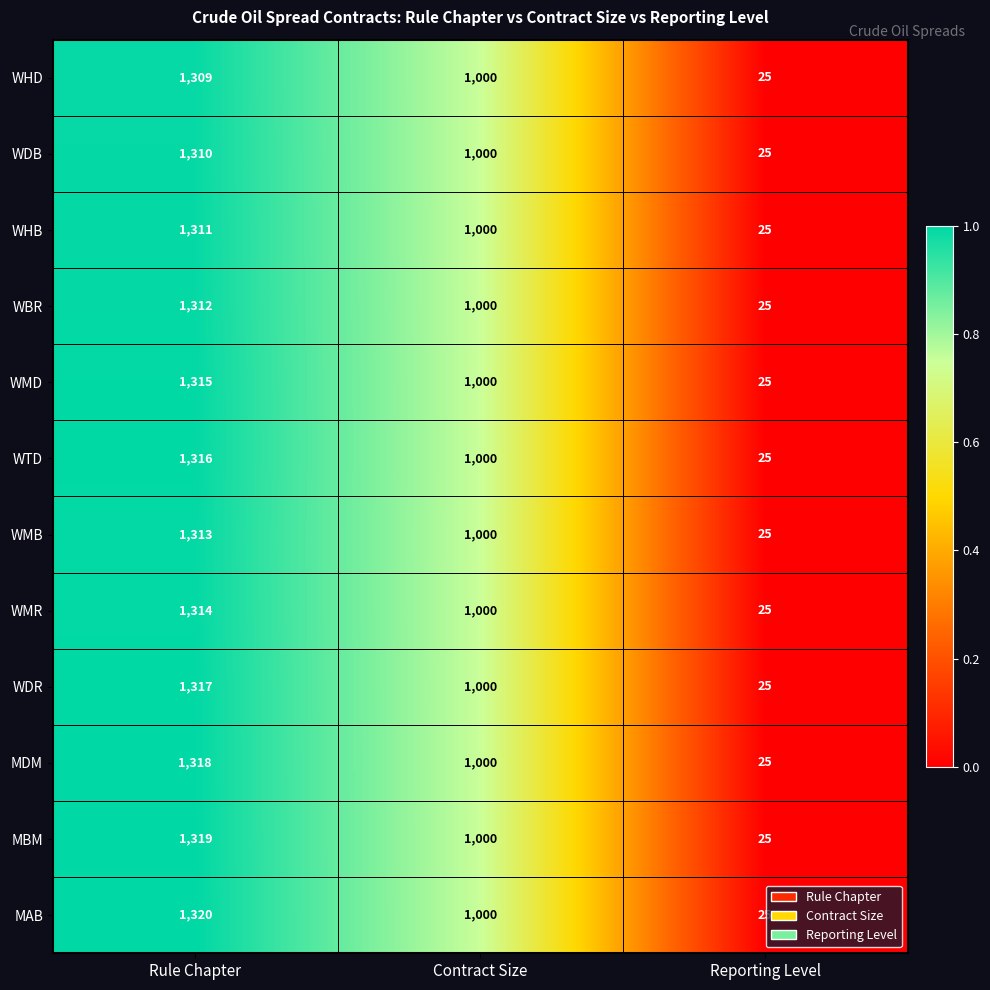

What is the average value of the WTD series?

780